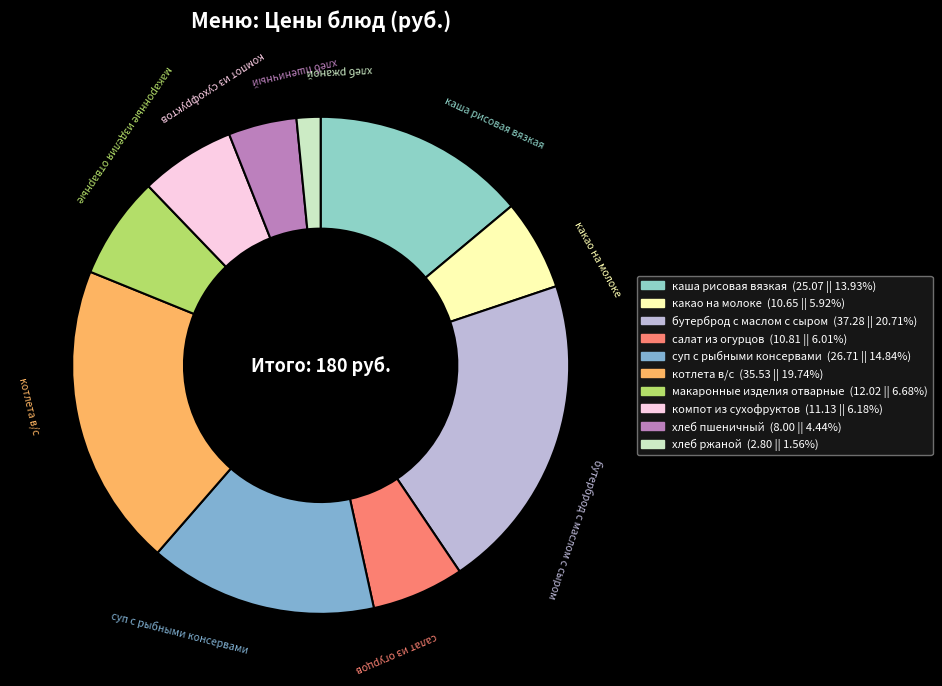

Approximately how many times larger is the value at макаронные изделия отварные compared to салат из огурцов?

1.1